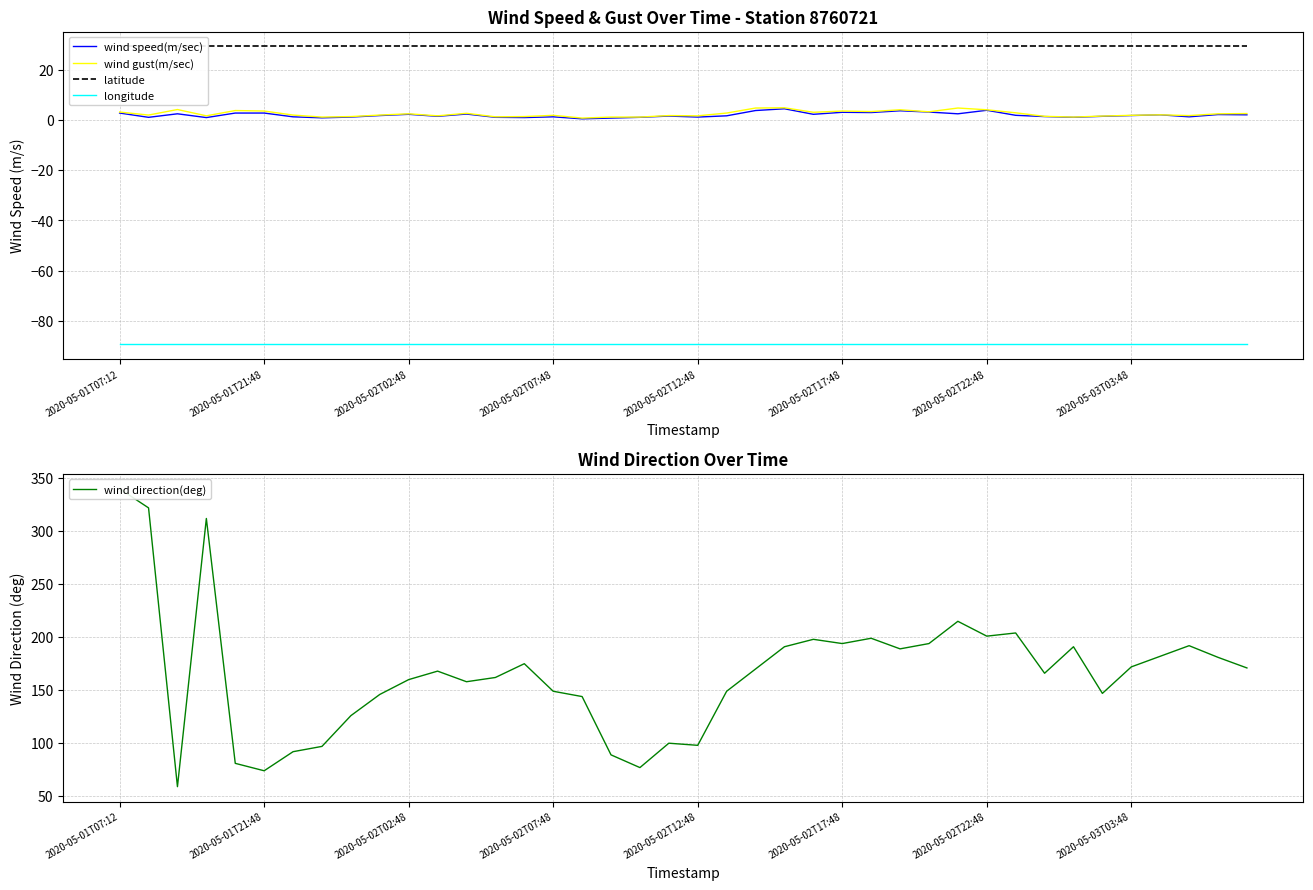

True or false: longitude and wind gust(m/sec) intersect in this chart.

False